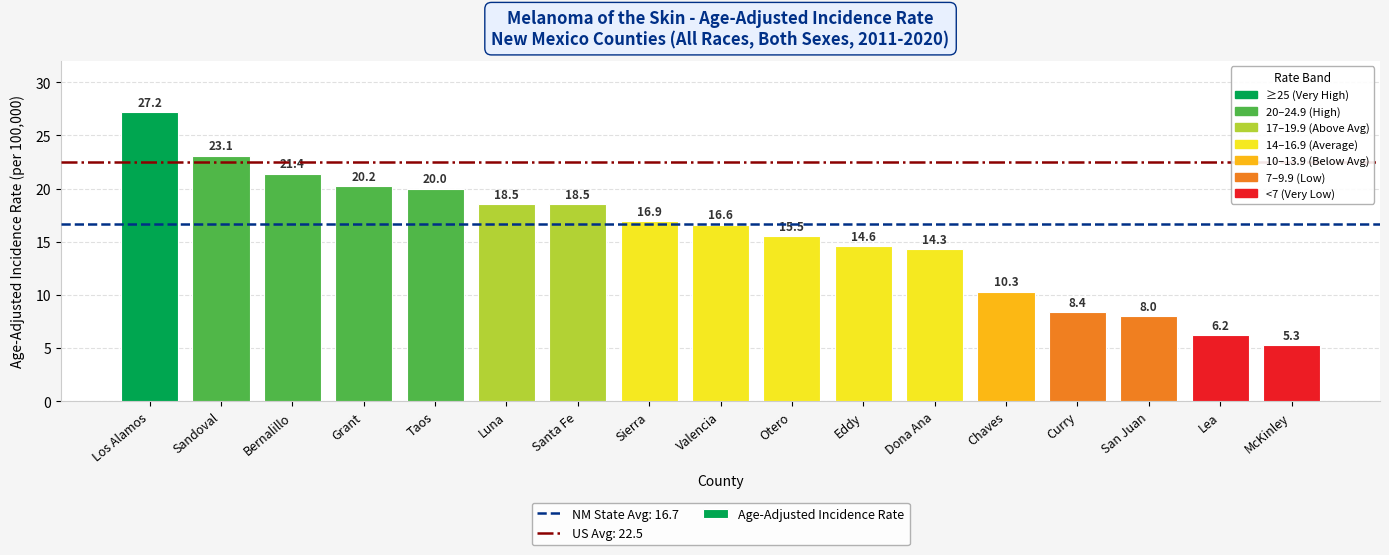

Which has a higher value, Lea or Grant?

Grant